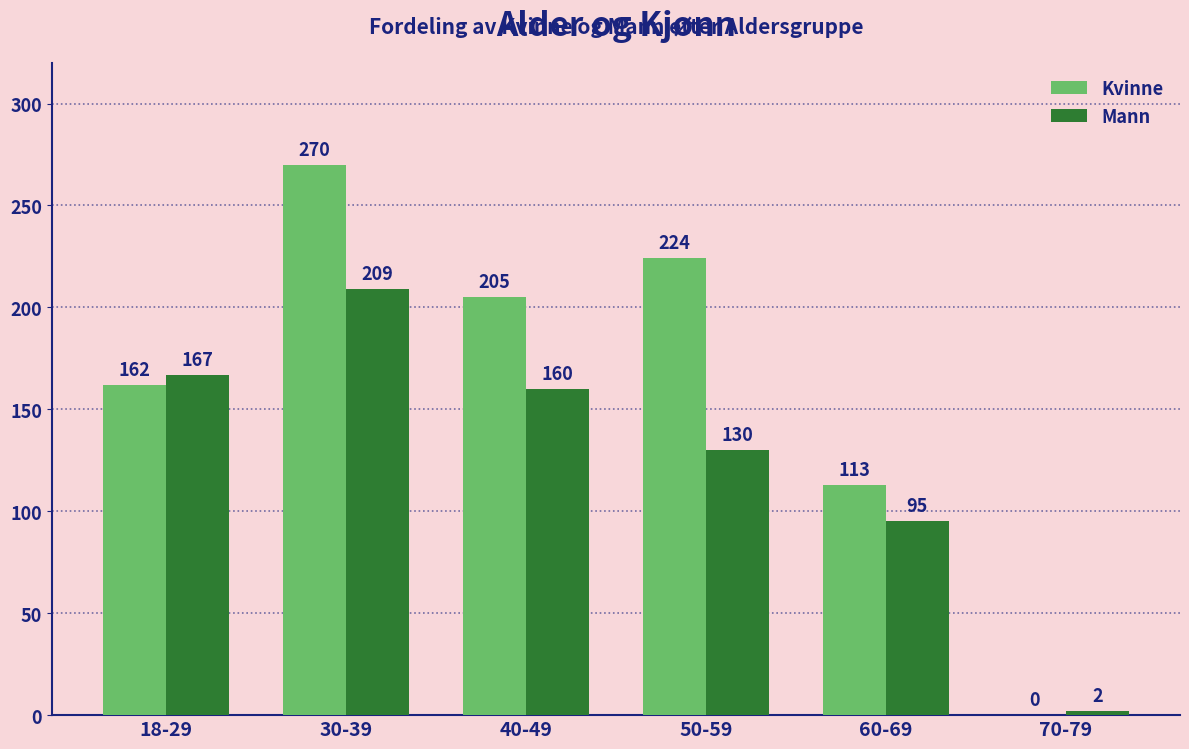

Reading right to left, extract all data points from this chart.

Kvinne: 0	113	224	205	270	162
Mann: 2	95	130	160	209	167